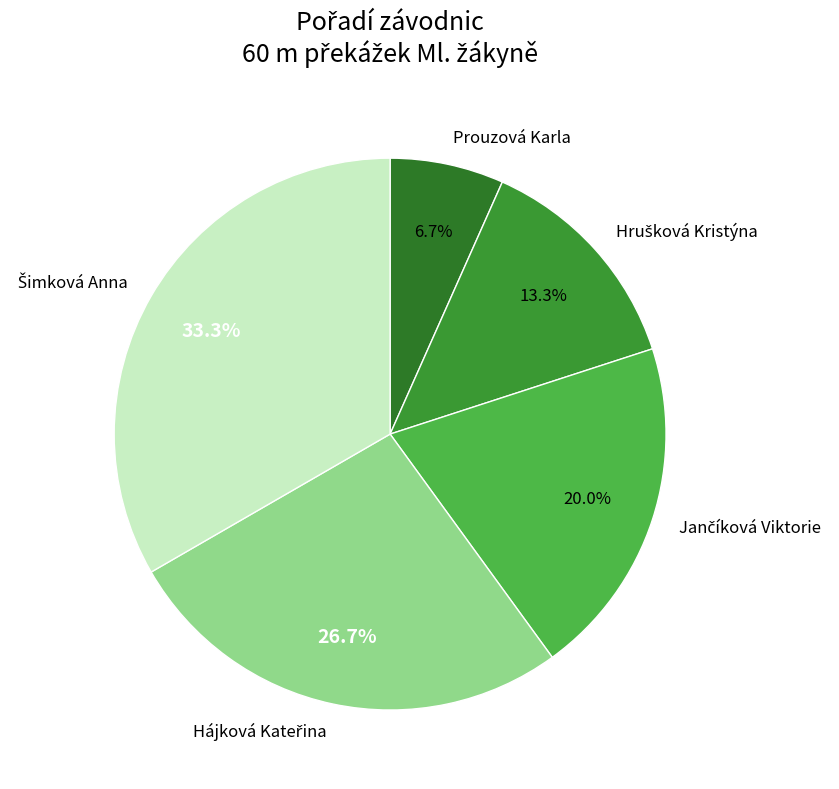

What portion of the pie excludes Prouzová Karla?

93.3%